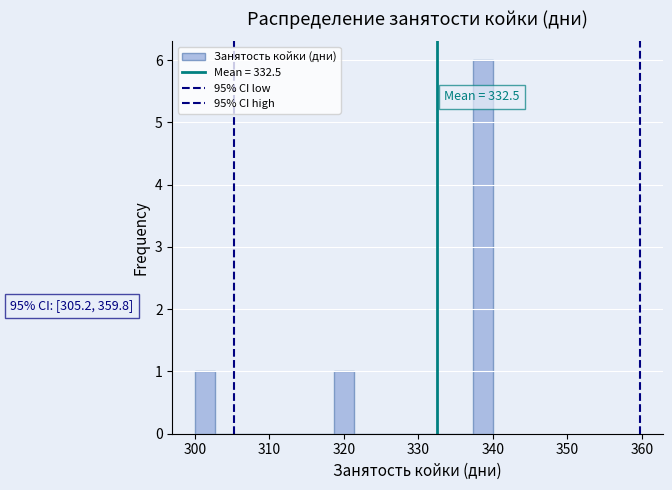

Around what value on the x-axis is the tallest bar? Give the approximate position of its centre, as read against the axis.

339